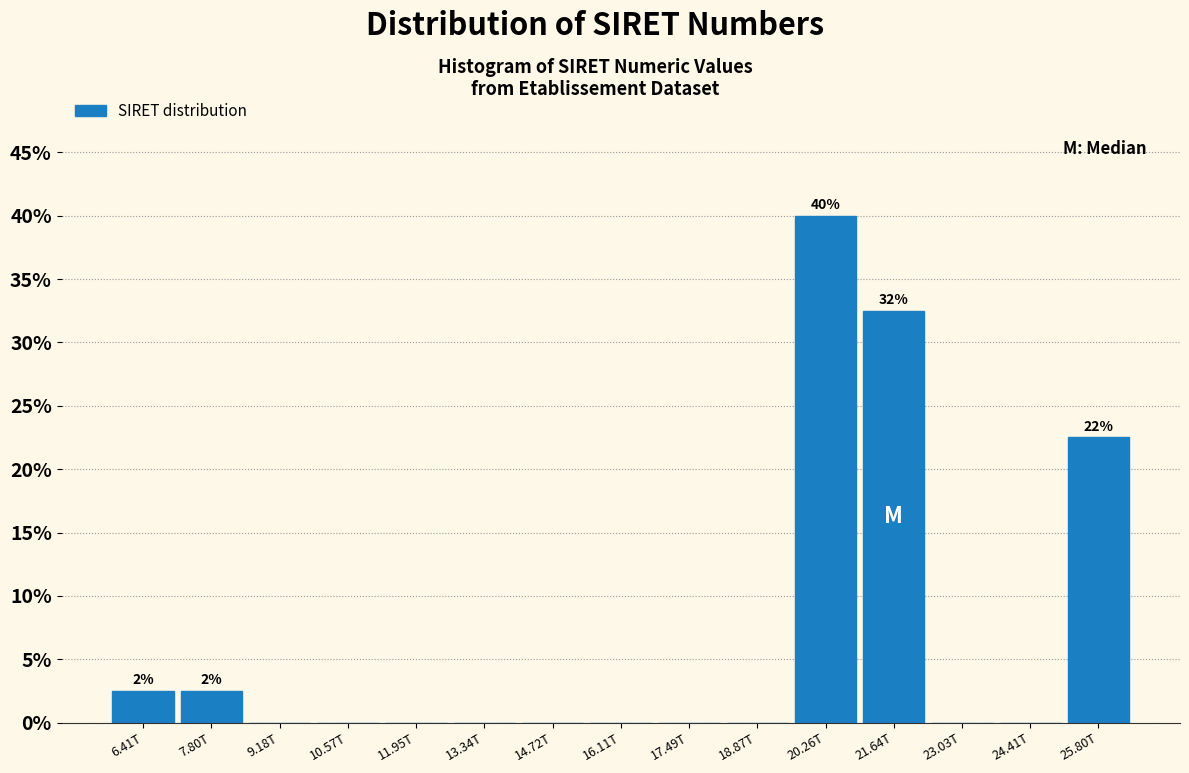

Reading left to right, list all the values displayed in this chart.

6.41T=2.5	7.80T=2.5	9.18T=0.0	10.57T=0.0	11.95T=0.0	13.34T=0.0	14.72T=0.0	16.11T=0.0	17.49T=0.0	18.87T=0.0	20.26T=40.0	21.64T=32.5	23.03T=0.0	24.41T=0.0	25.80T=22.5